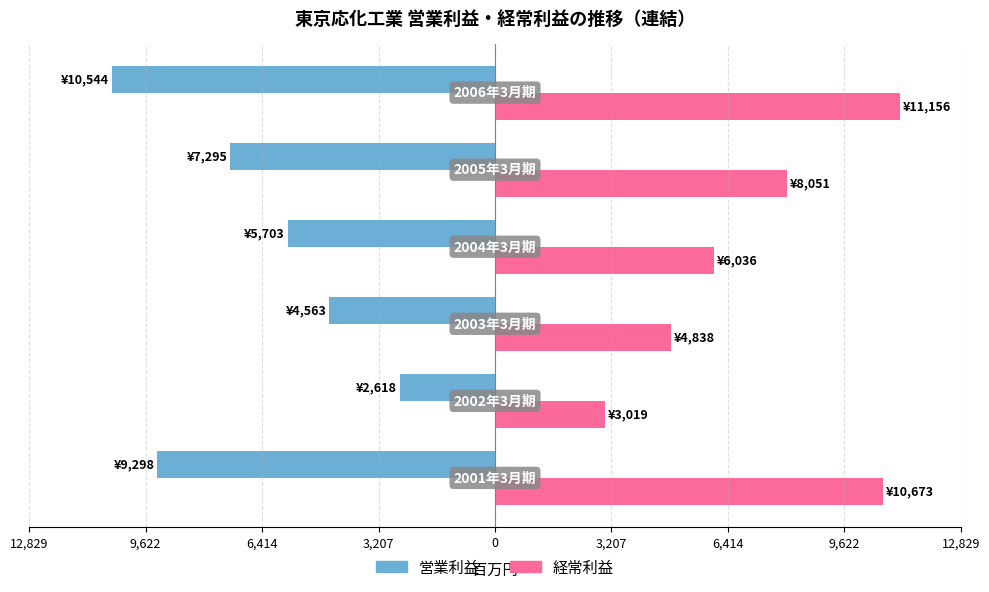

What are all the series names shown in the legend?

営業利益, 経常利益